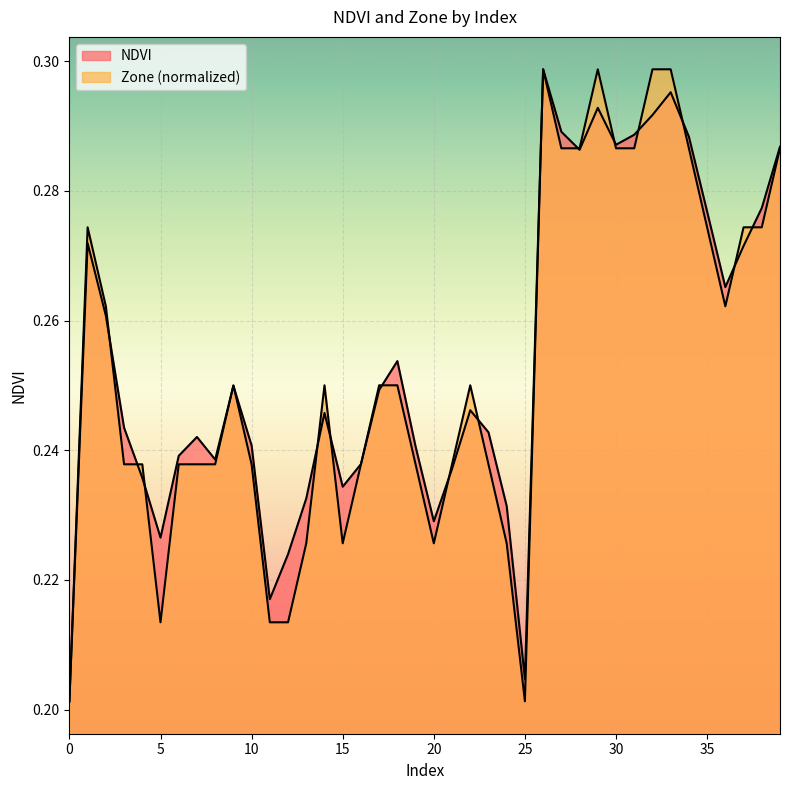

What is the value of the NDVI point at the 30th from the left?

0.3